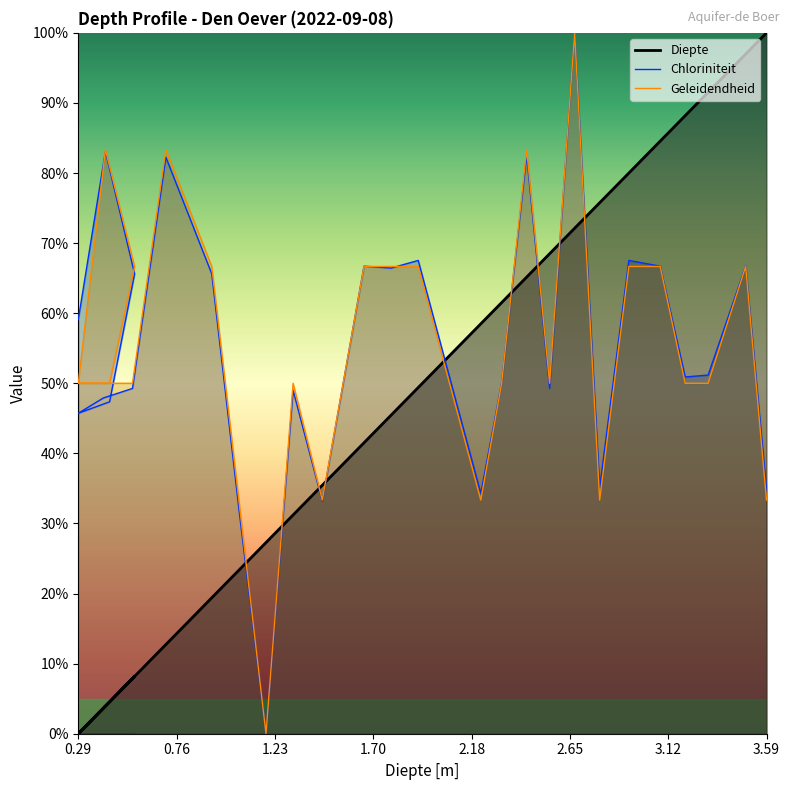

At which category is the sum across all series the highest?

2.67